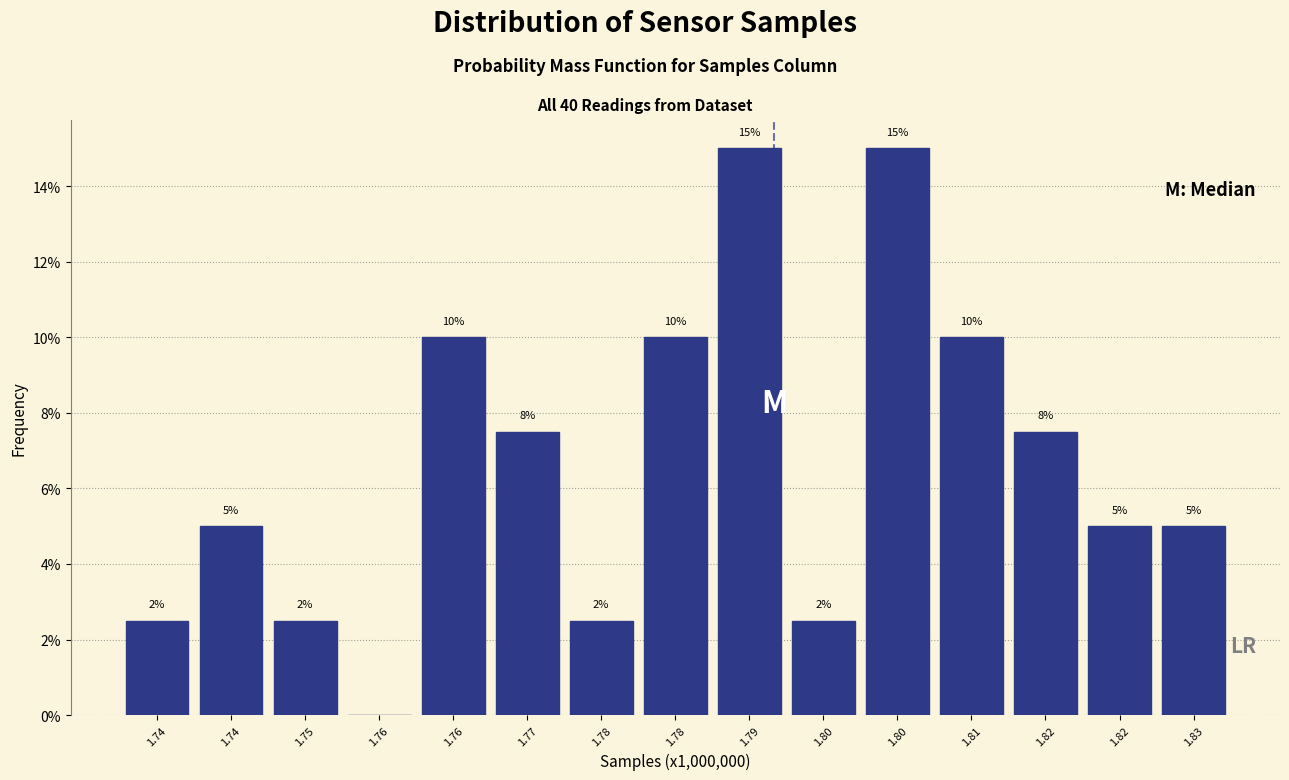

How many positive values are there?

14